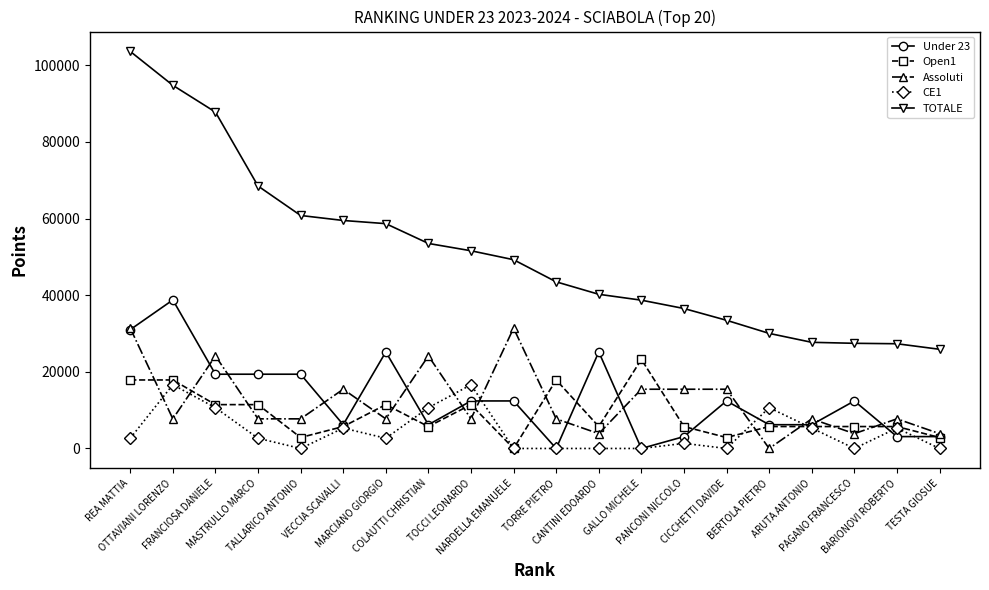

True or false: TOTALE has a value of 31370 at TALLARICO ANTONIO.

False